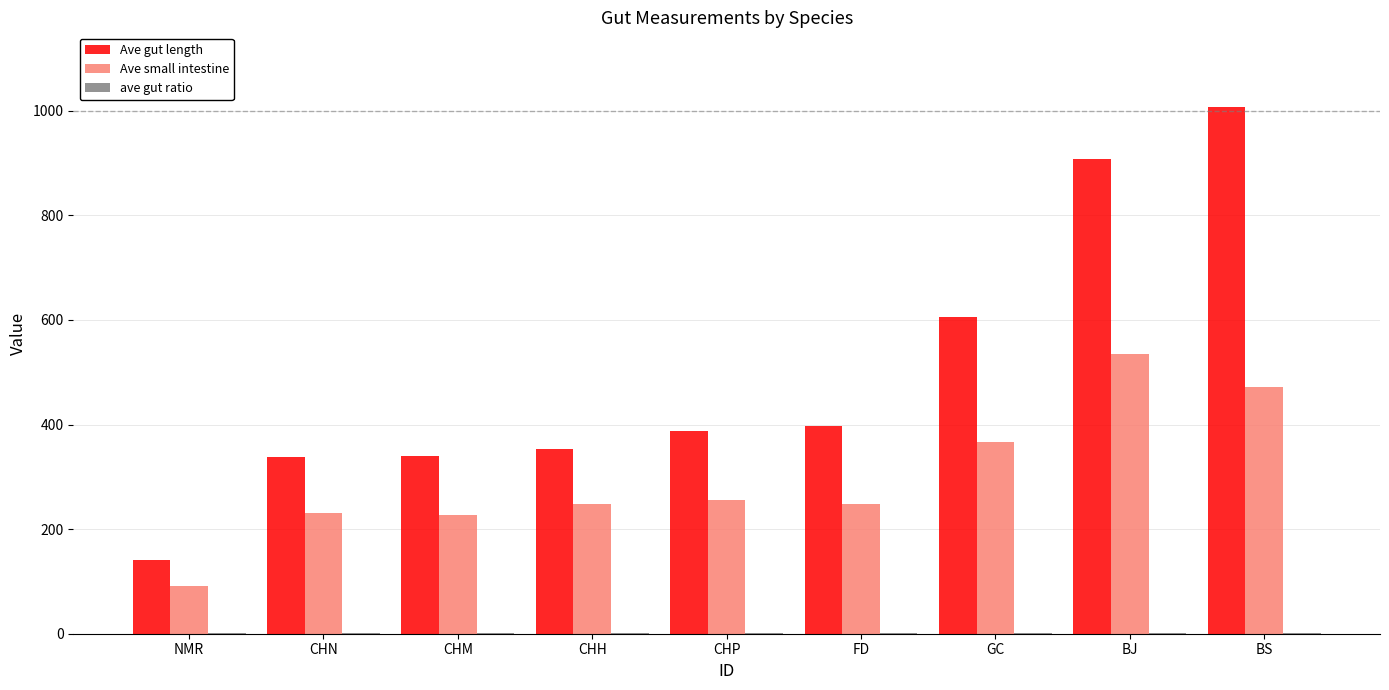

Is the value of Ave small intestine at NMR greater than the value of Ave gut length at BJ?

No